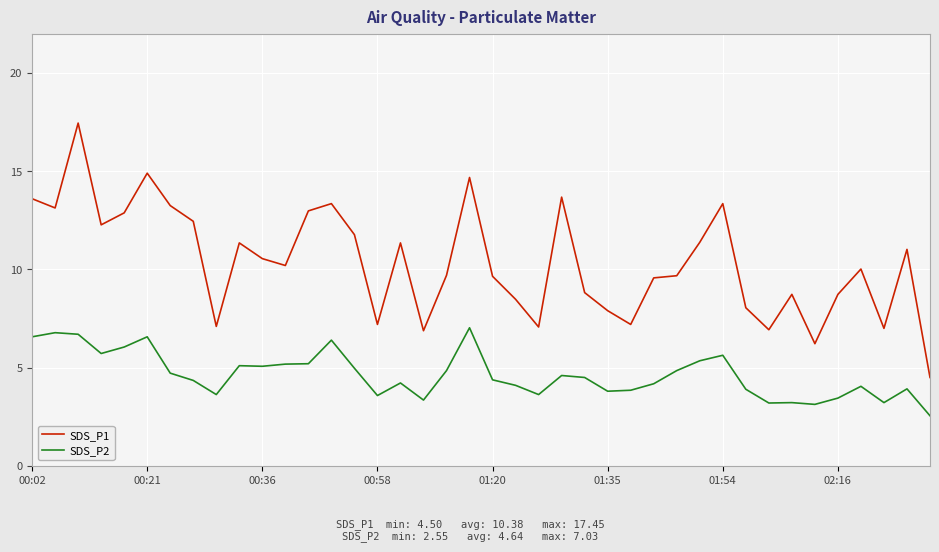

Does the chart display data point markers on the line(s)?

No